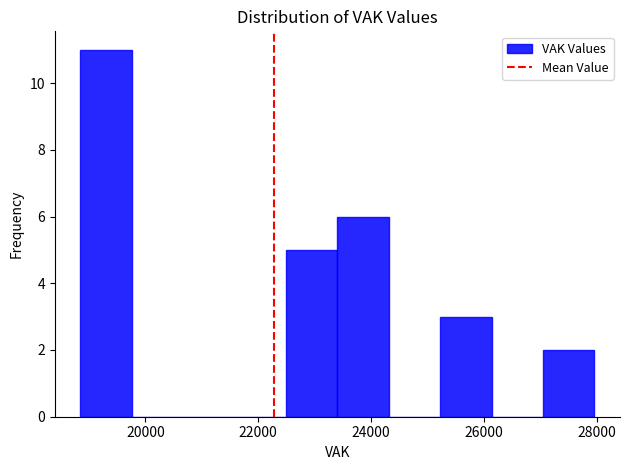

Which range on the x-axis has the tallest bar?

18800 to 19800